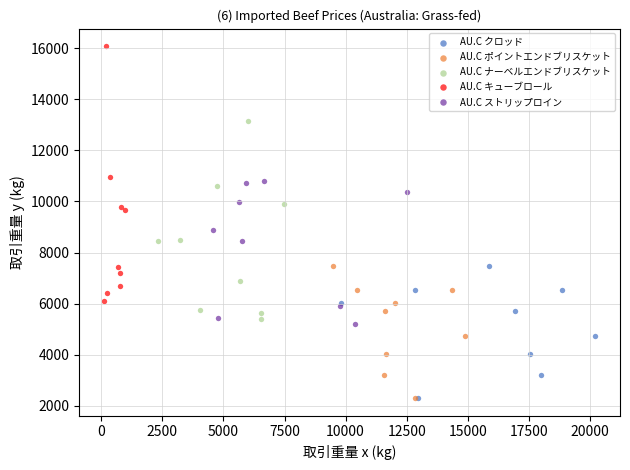

Which series has the largest Y range (max minus min)?

AU.C キューブロール